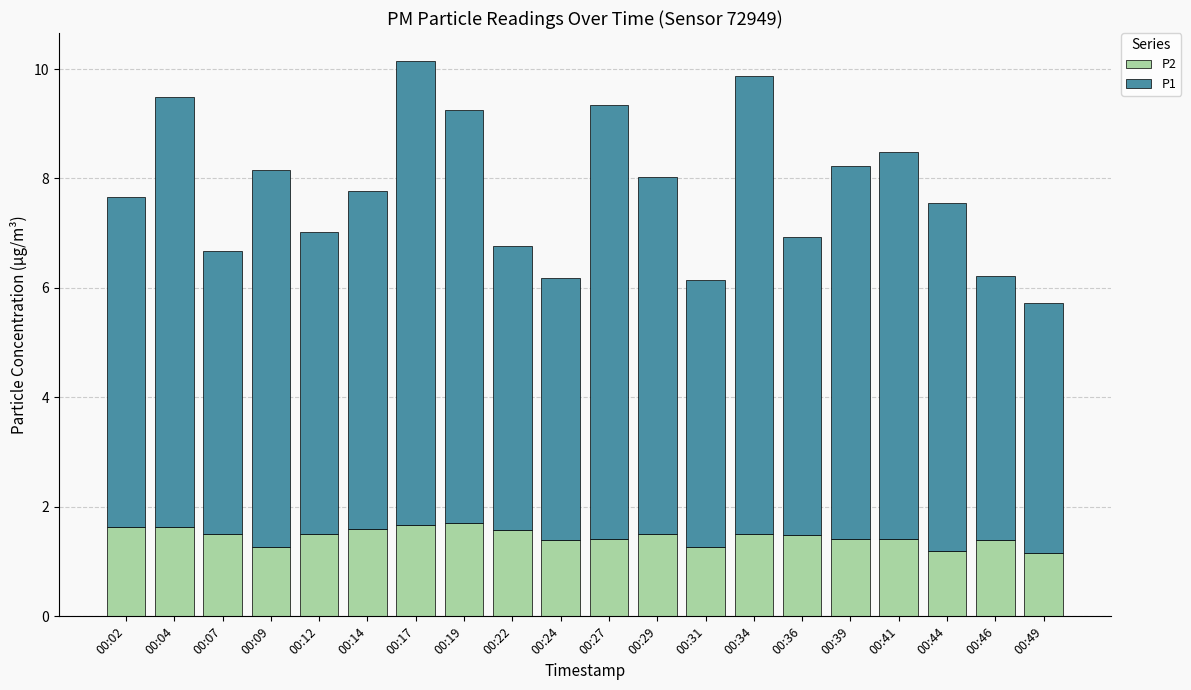

True or false: P2 has a value of 1.5 at 00:29.

True